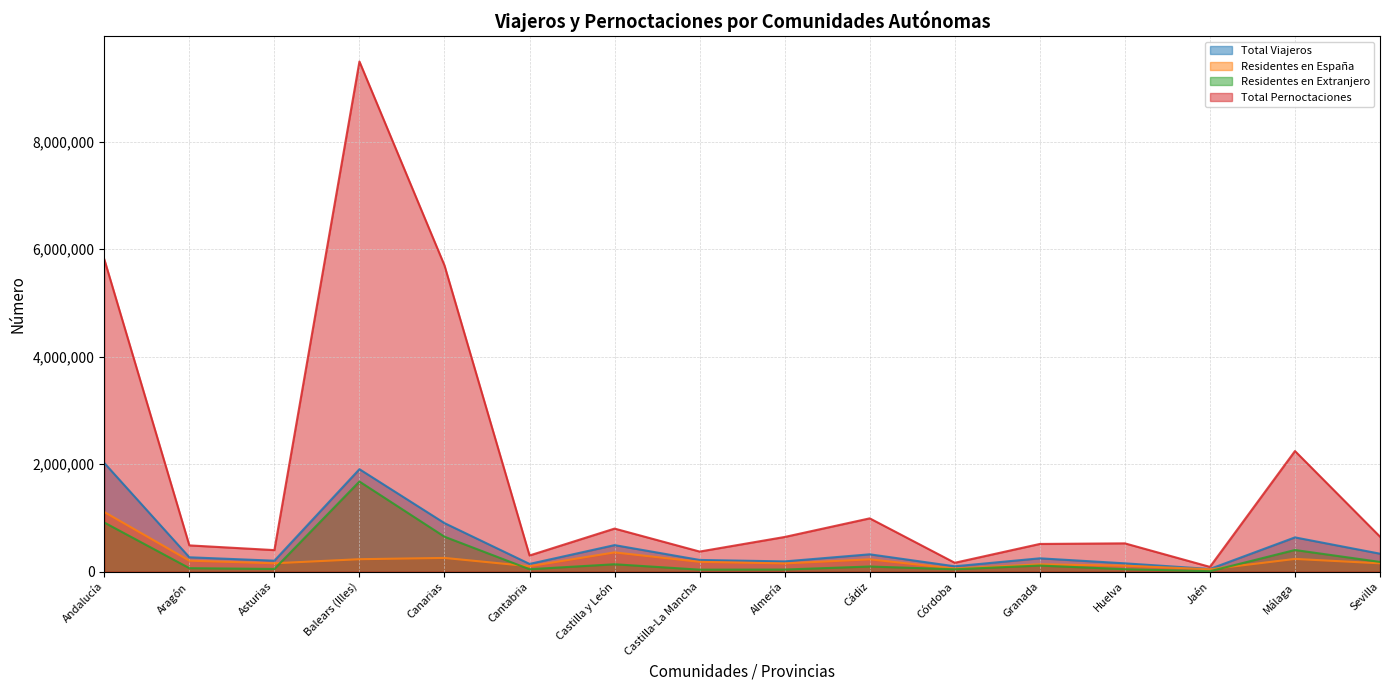

Which series ends up on top after the final intersection of Residentes en Extranjero and Residentes en España?

Residentes en Extranjero